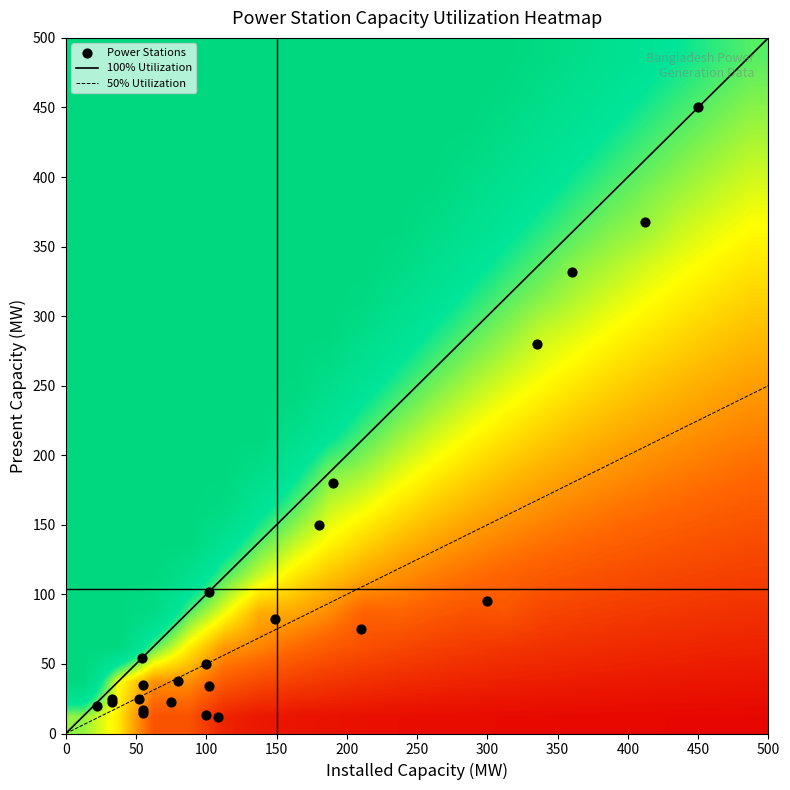

What is the highest value of the 100% Utilization series?

500.0